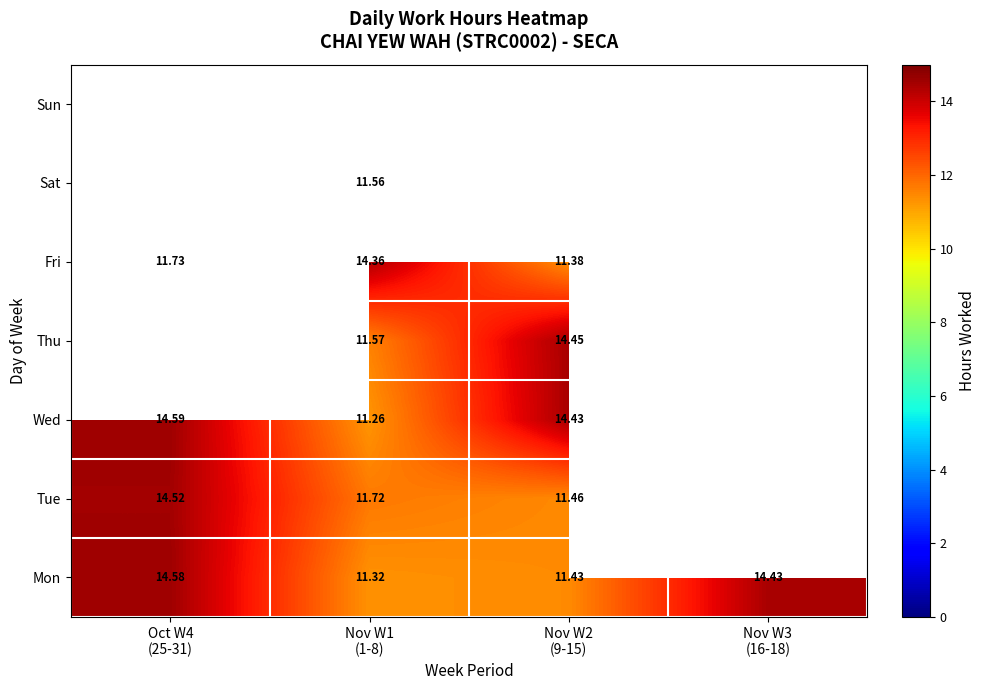

Which has a higher value, Nov W1
(1-8) or Oct W4
(25-31)?

Oct W4
(25-31)